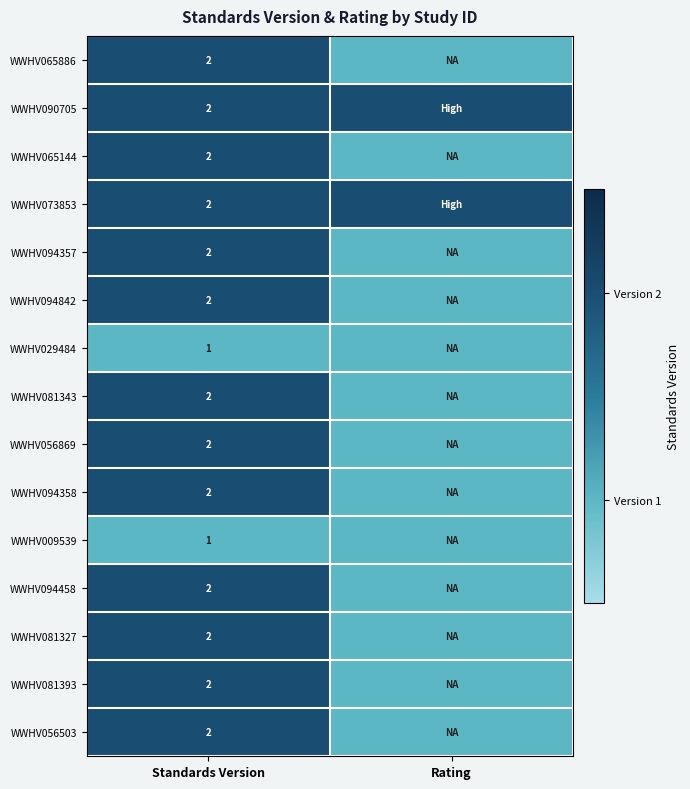

What is the total value across all series at Standards Version?

28